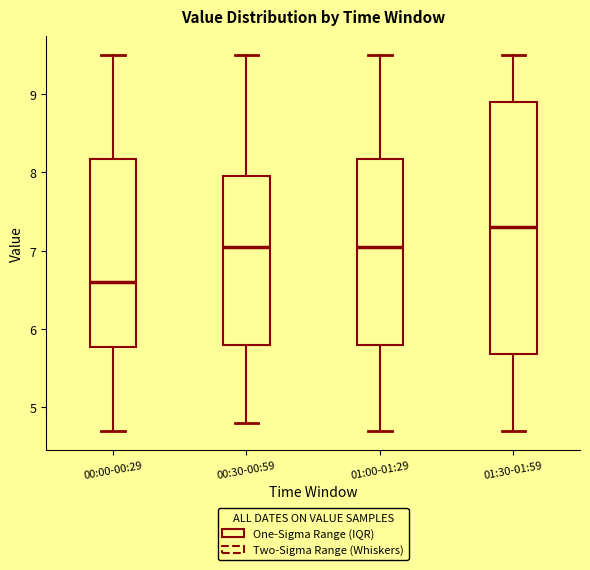

Which box's median line is the highest?

01:30-01:59